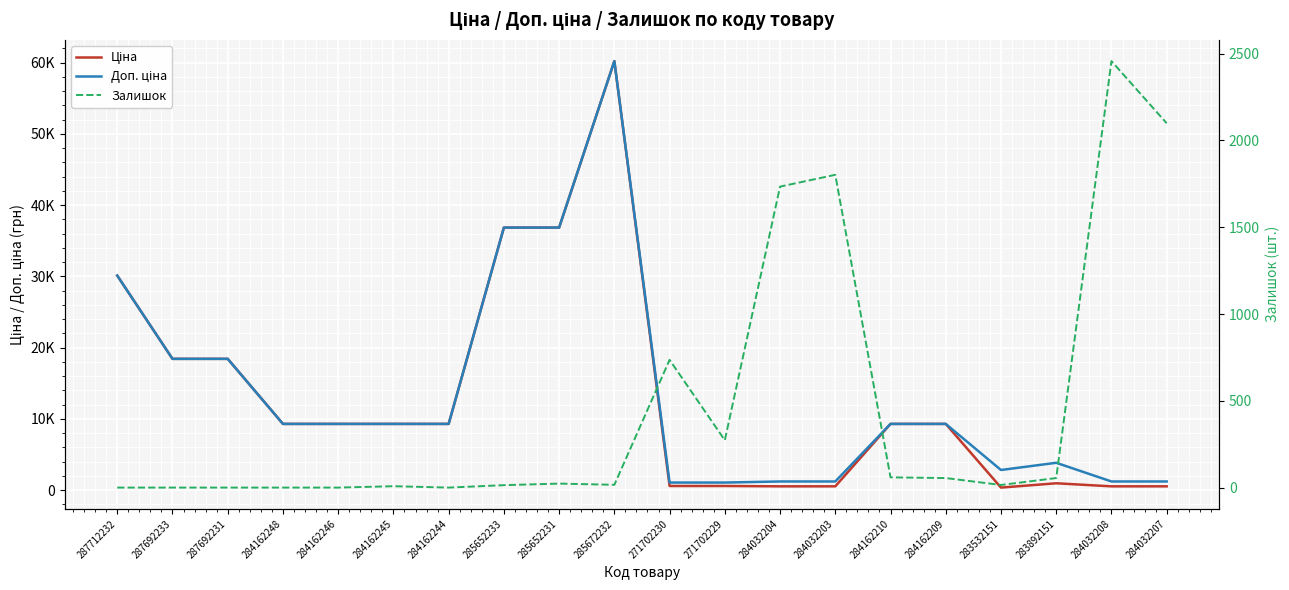

What is the highest value of the Залишок series?

2457.0